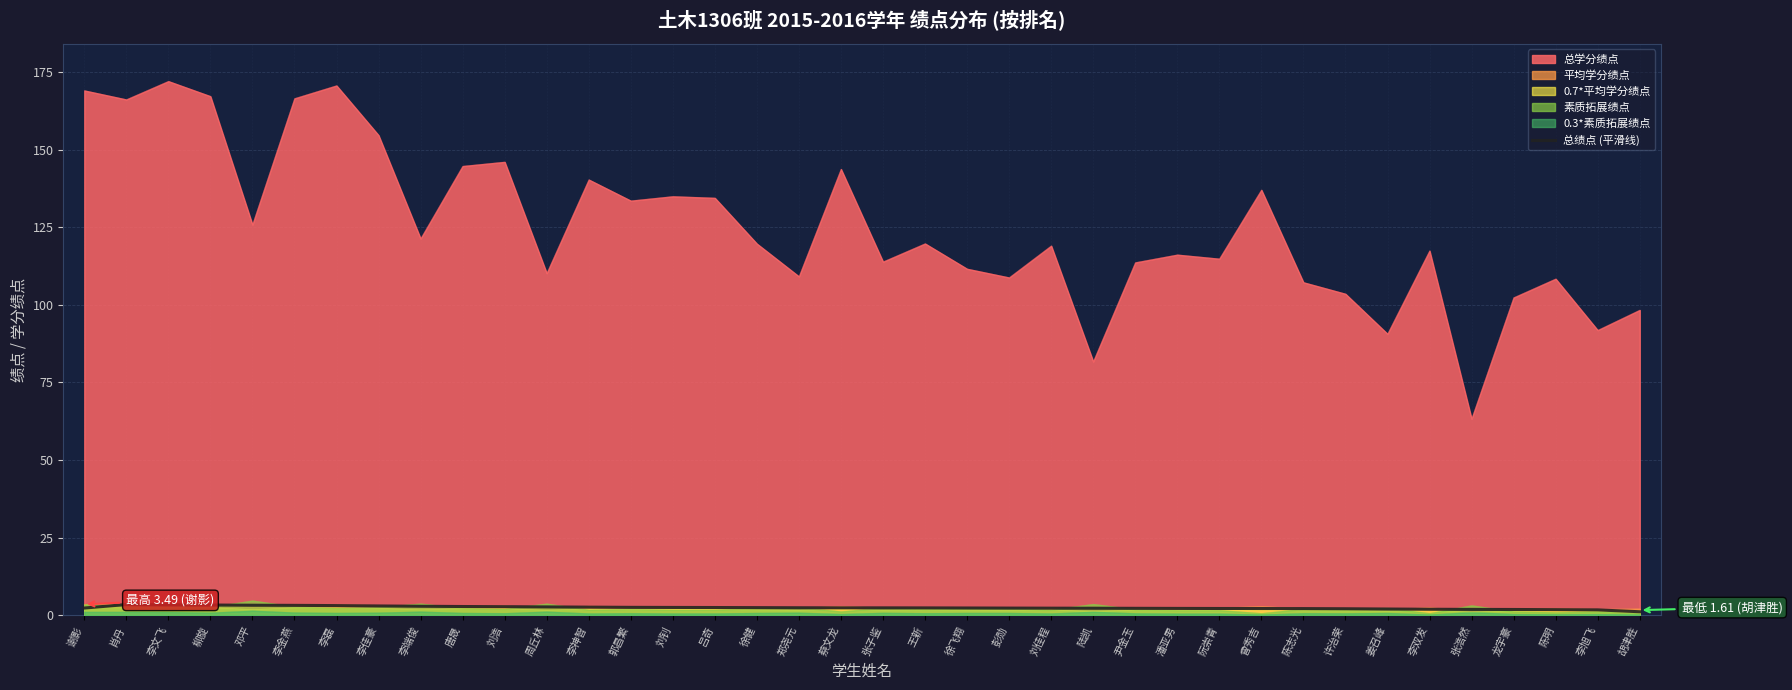

Does the chart display data point markers on the line(s)?

No